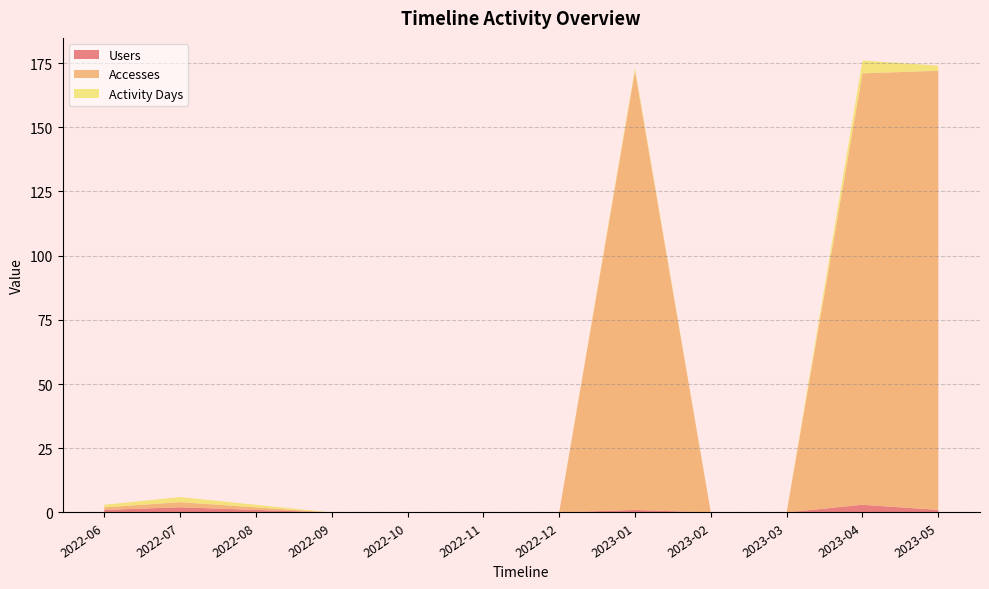

Reading right to left, extract all data points from this chart.

Users: 1	3	0	0	1	0	0	0	0	1	2	1
Accesses: 171	168	0	0	171	0	0	0	0	1	2	1
Activity Days: 2	5	0	0	1	0	0	0	0	1	2	1